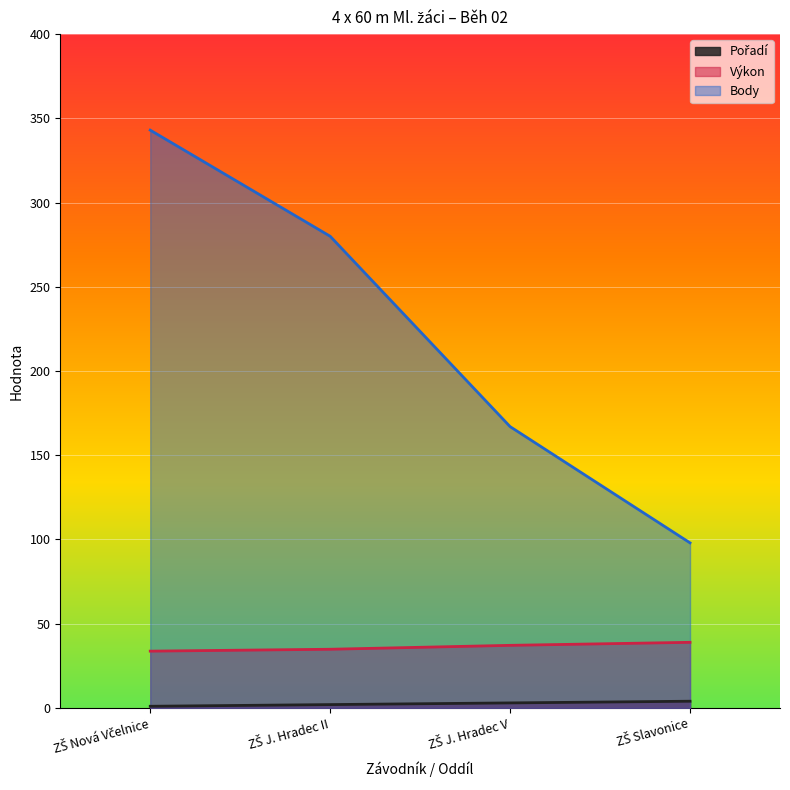

Where does the Body series first go above 280?

ZŠ Nová Včelnice